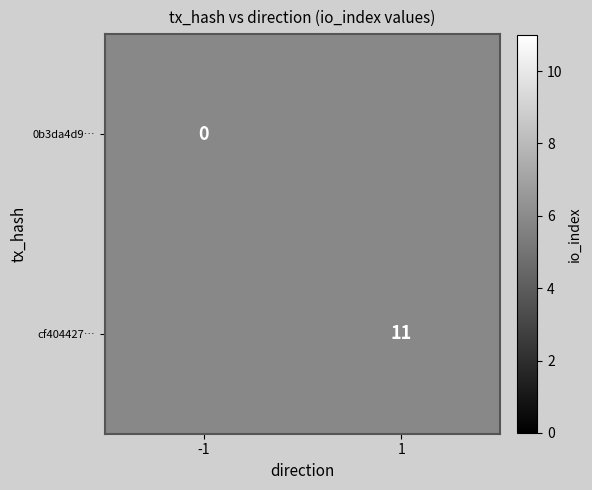

Is it true that cf404427… equals 19 at 1?

False